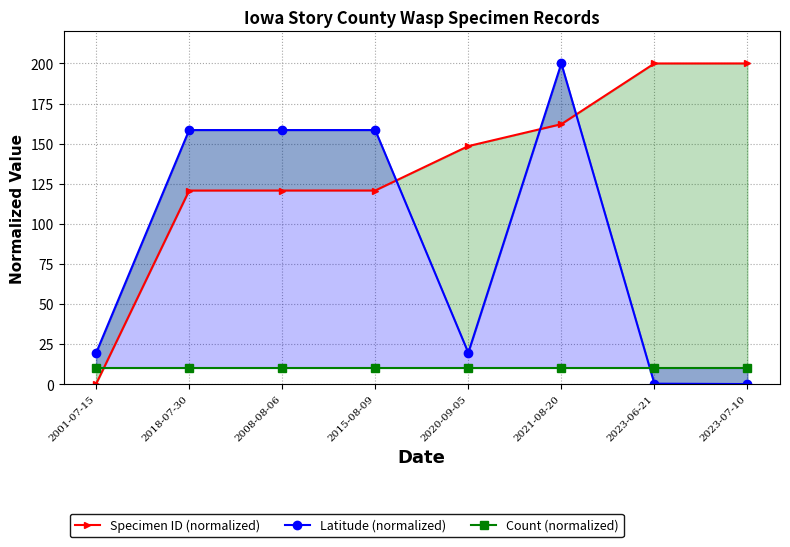

True or false: Latitude (normalized) and Count (normalized) intersect in this chart.

True